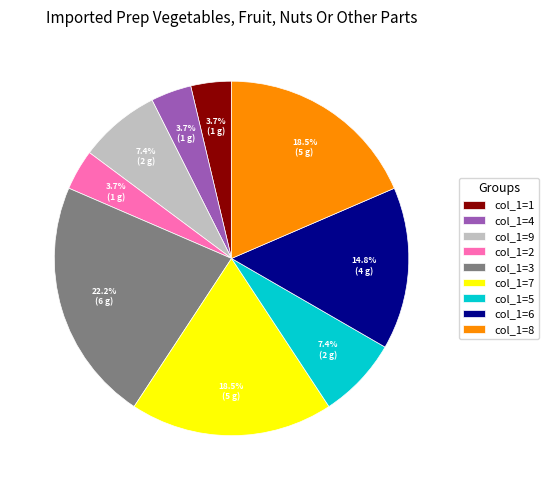

What is the ratio of the value at col_1=3 to the value at col_1=2?

6.0